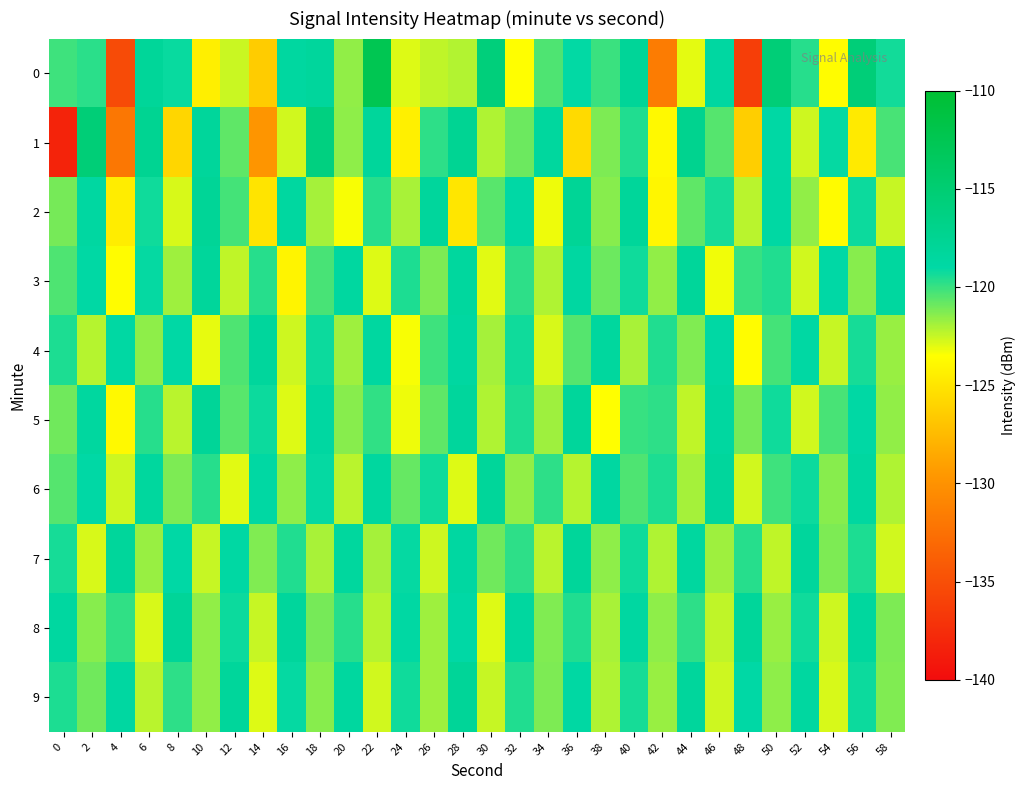

Between 4 and 40, which is larger?

40